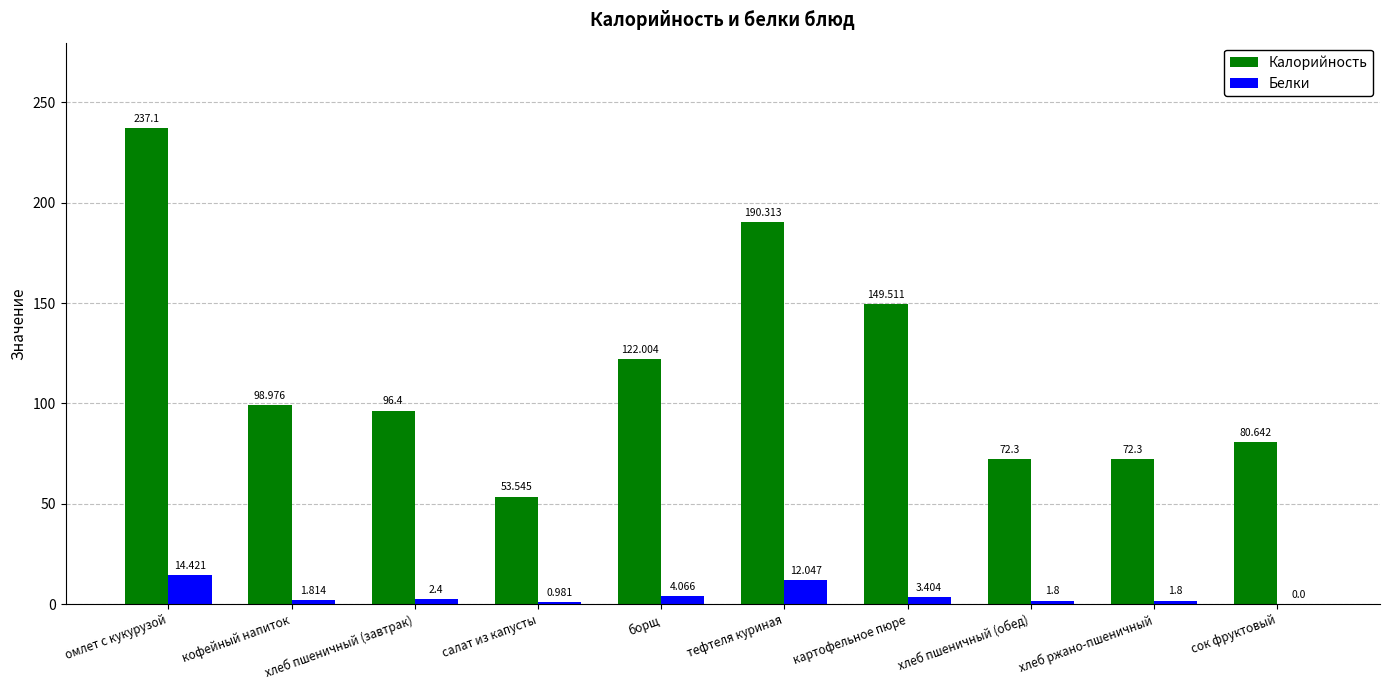

Which series has the largest total across all categories?

Калорийность